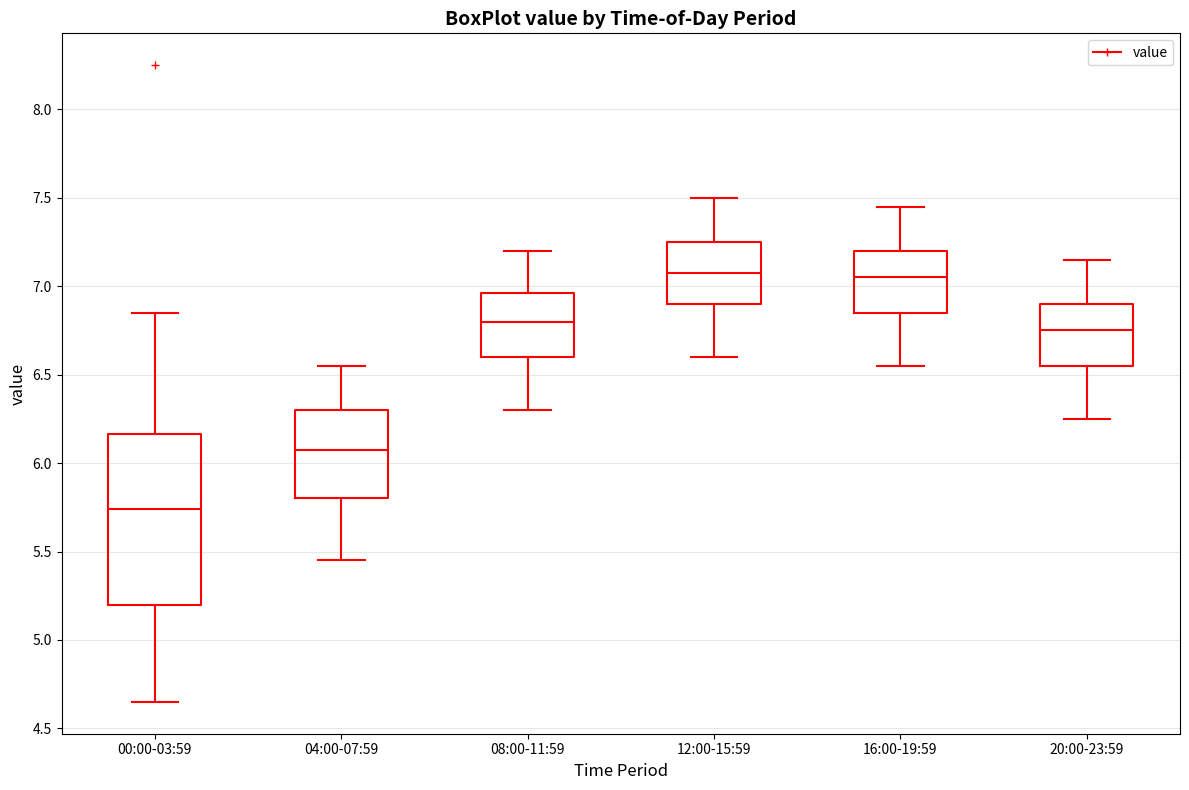

Which box is the tallest, from its lower edge to its upper edge?

00:00-03:59